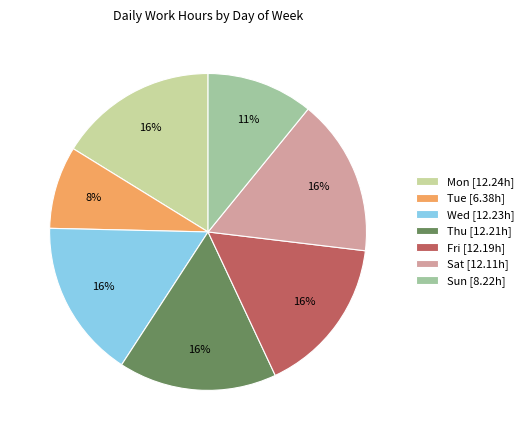

Does any single category account for the majority?

No